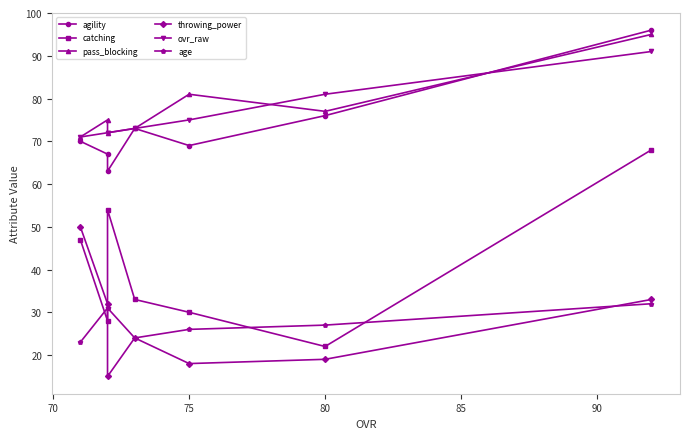

How many lines are shown in the chart?

6